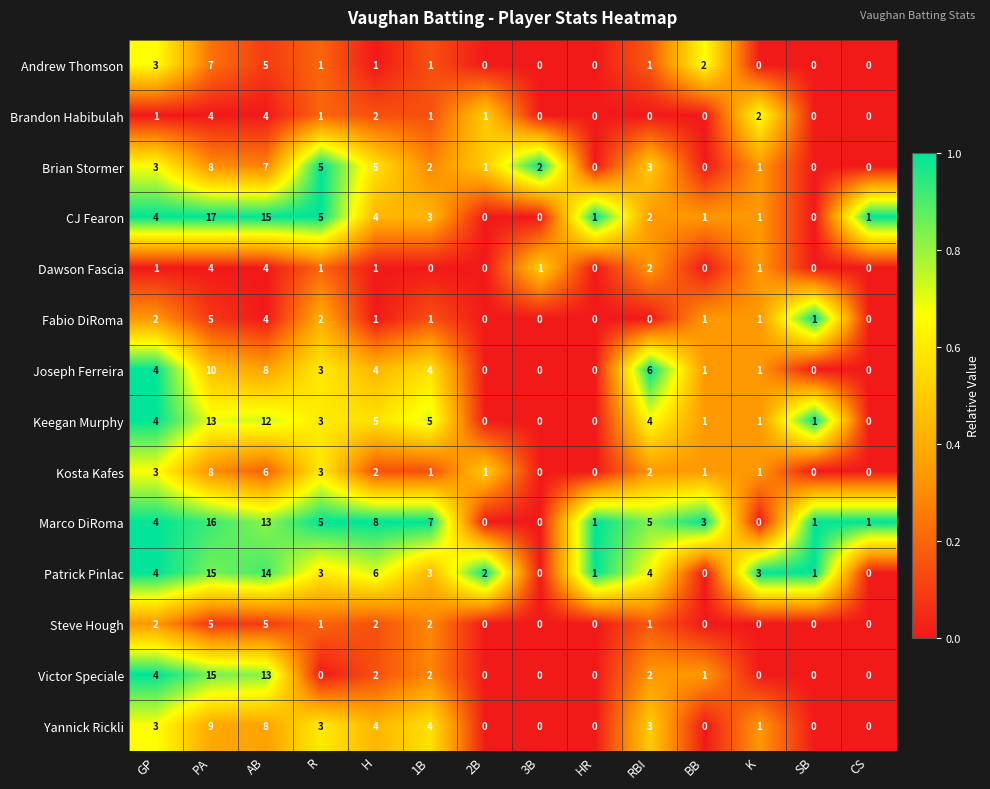

Where does the Victor Speciale series first go above 1?

GP